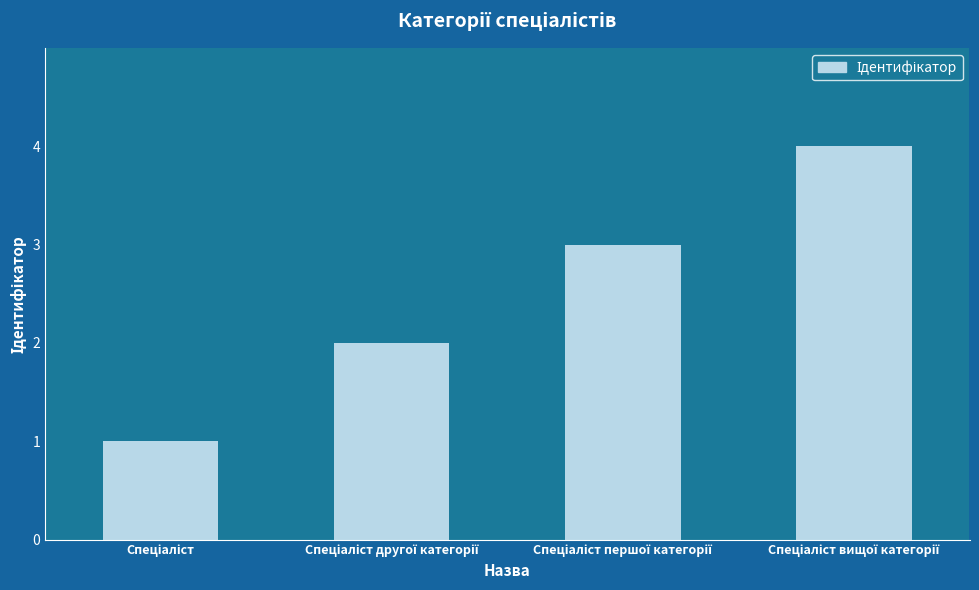

What is the sum of all values?

10